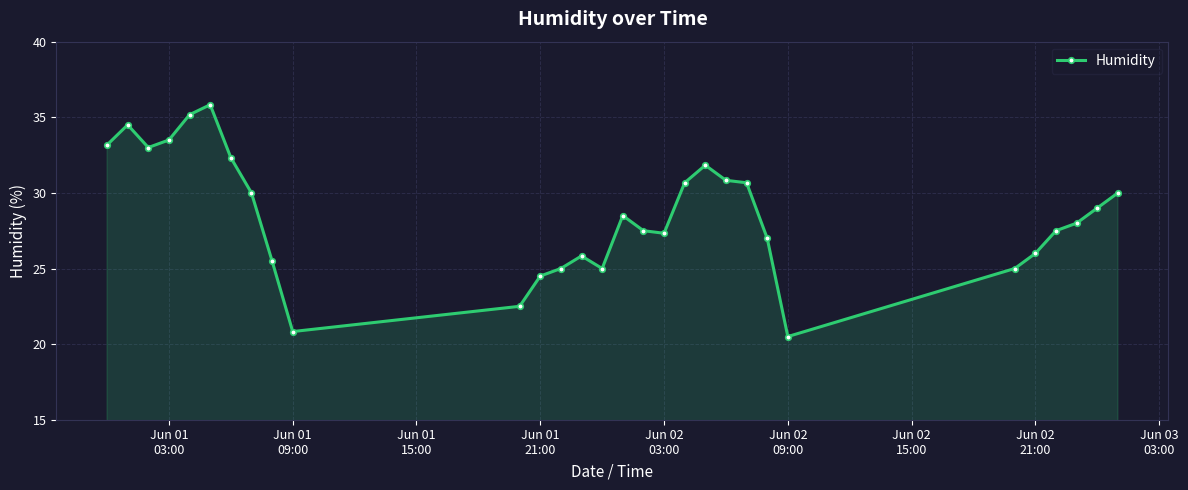

True or false: there are more than 2 points higher than both neighbors.

True